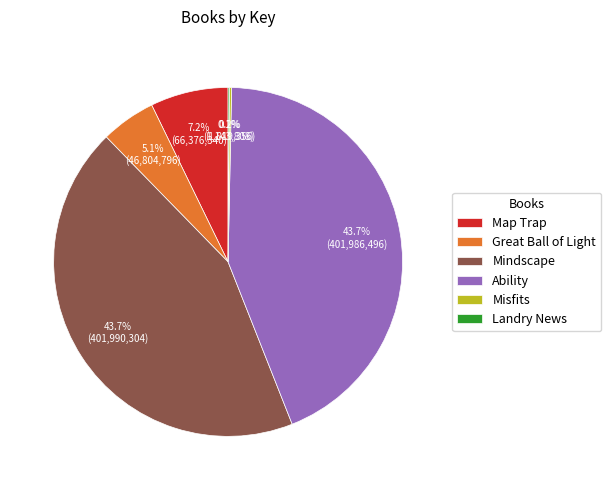

To the nearest percent, what portion does Great Ball of Light represent?

5%